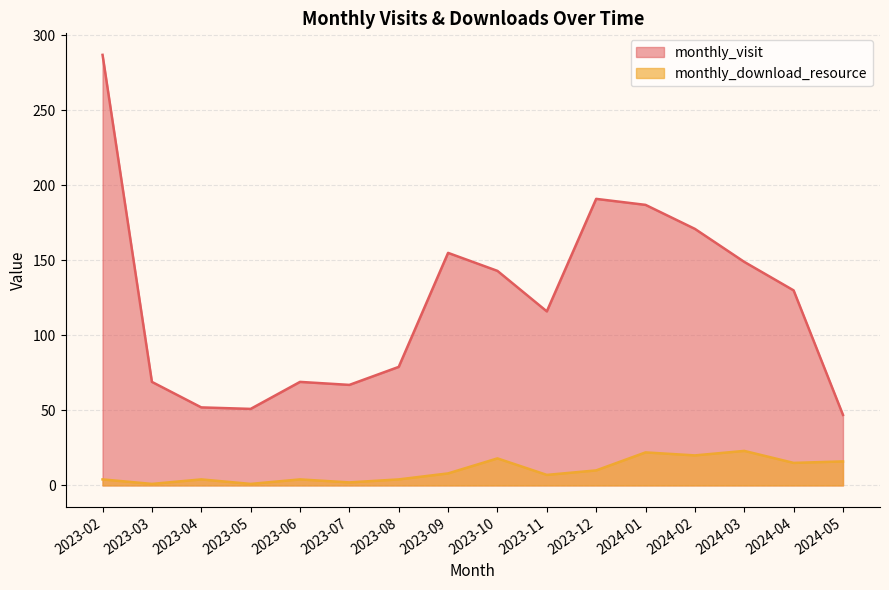

What is the difference between the monthly_download_resource values at 2023-06 and 2023-07?

2